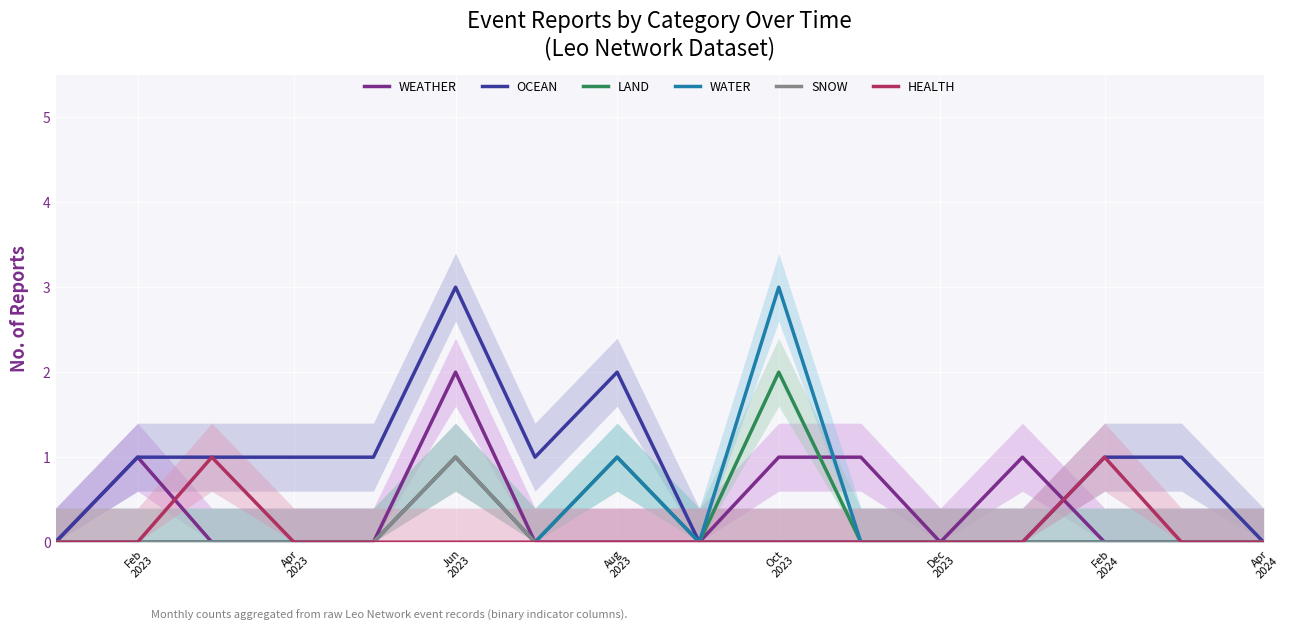

What is the value of the OCEAN point at the 14th from the left?

1